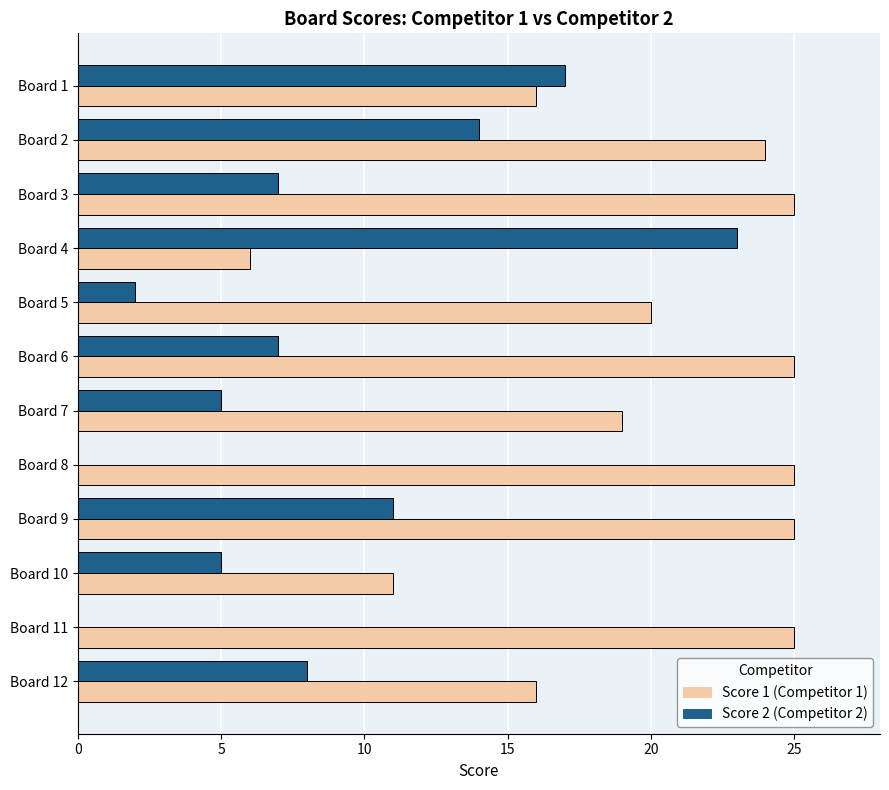

What is the greatest value displayed?

25